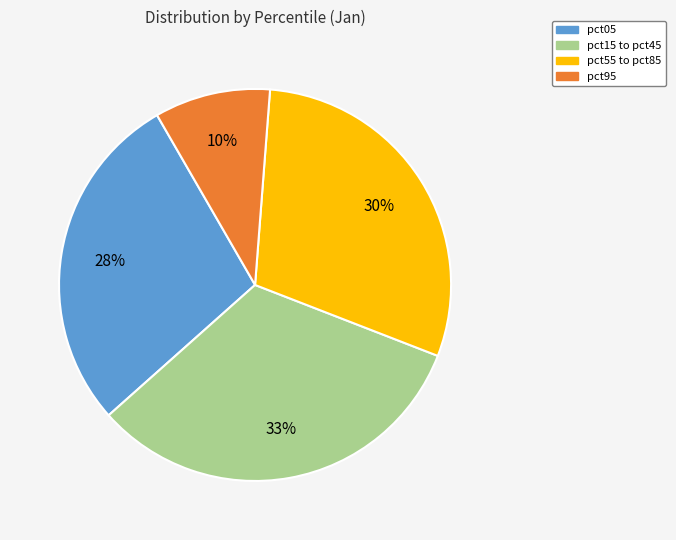

Does any single category account for the majority?

No